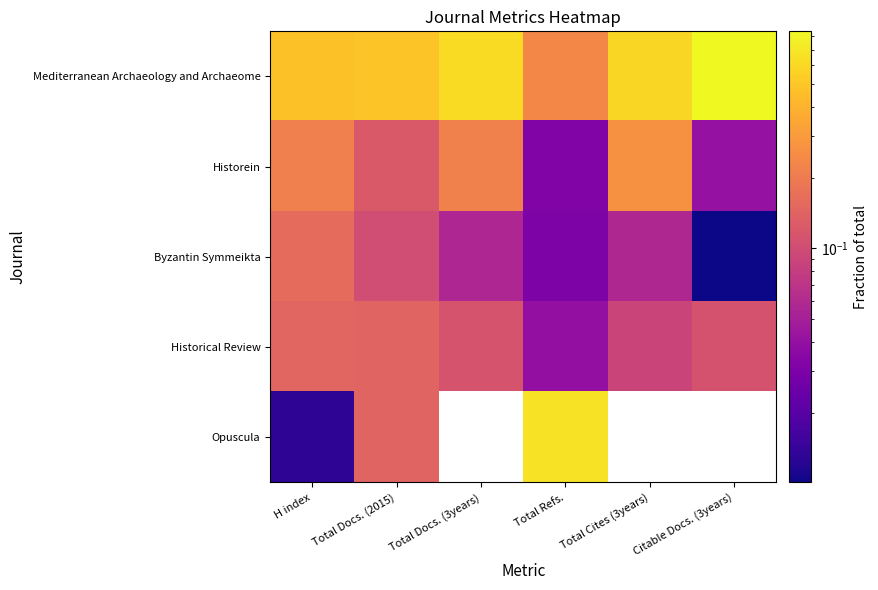

What is the difference between the Mediterranean Archaeology and Archaeome values at Total Docs. (3years) and H index?

0.1